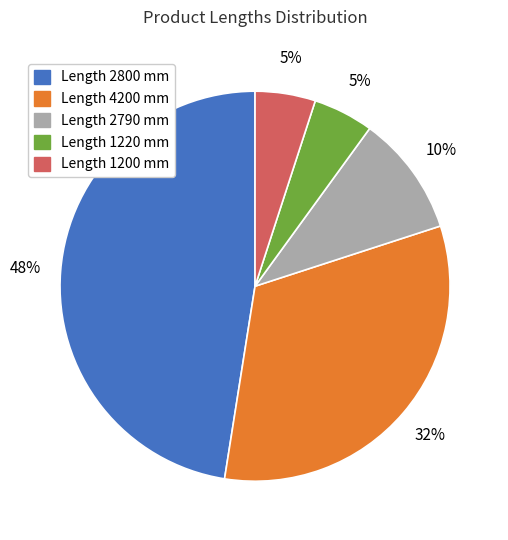

To the nearest percent, what percentage of the pie is Length 2800 mm?

48%